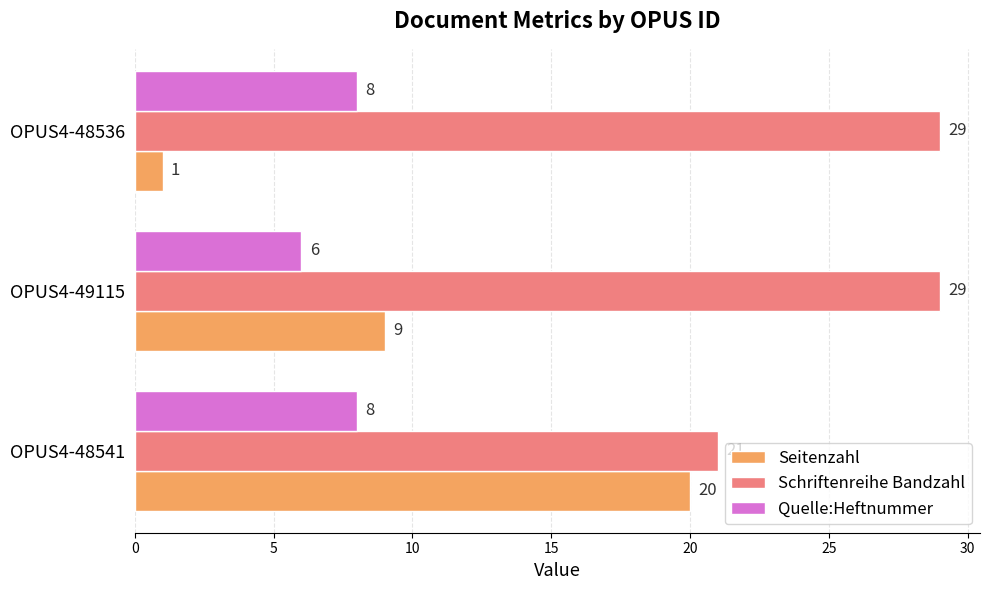

Which category has the lowest value in the Schriftenreihe Bandzahl series?

OPUS4-48541